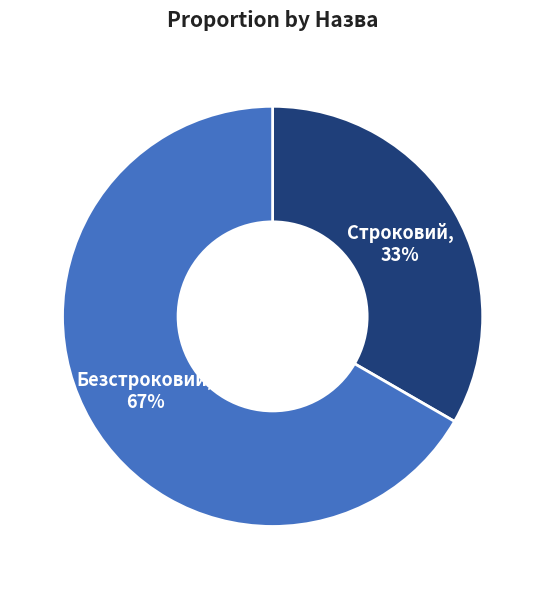

Which slice is the smallest?

Строковий